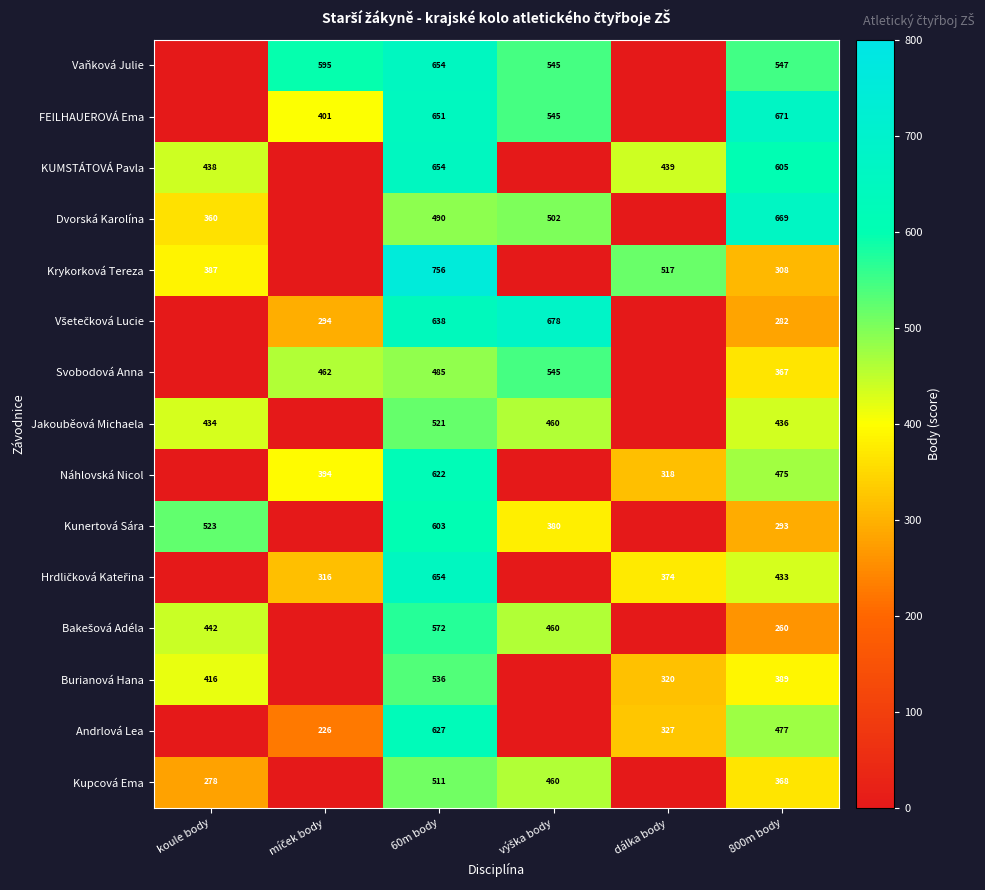

At how many categories does at least one series exceed 624?

3